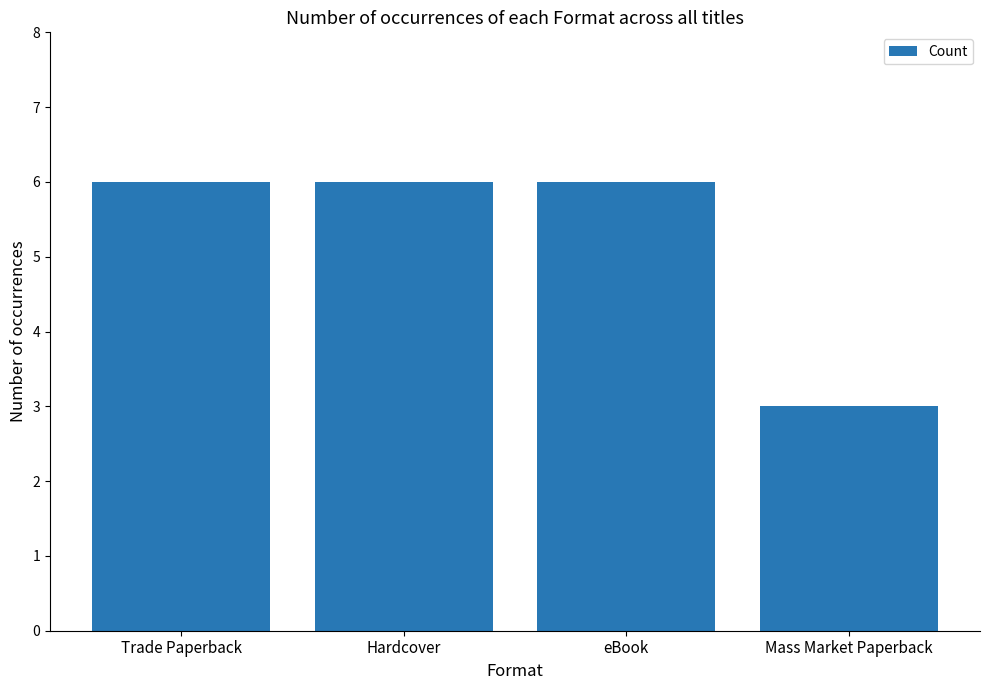

What is the change in value from Trade Paperback to Mass Market Paperback?

-3